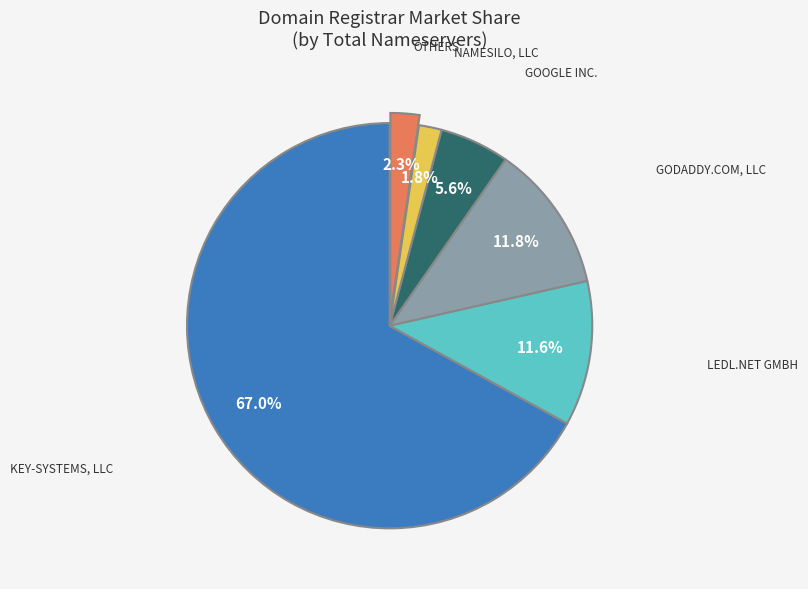

To the nearest percent, what is the difference between the largest and smallest slice percentages?

65%